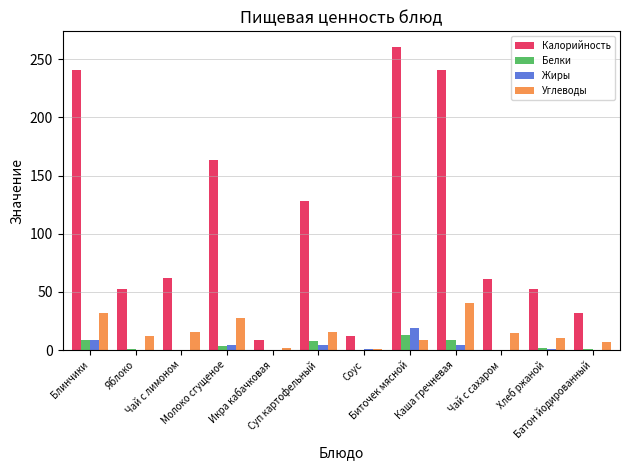

What is the difference between the Калорийность values at Яблоко and Суп картофельный?

75.9